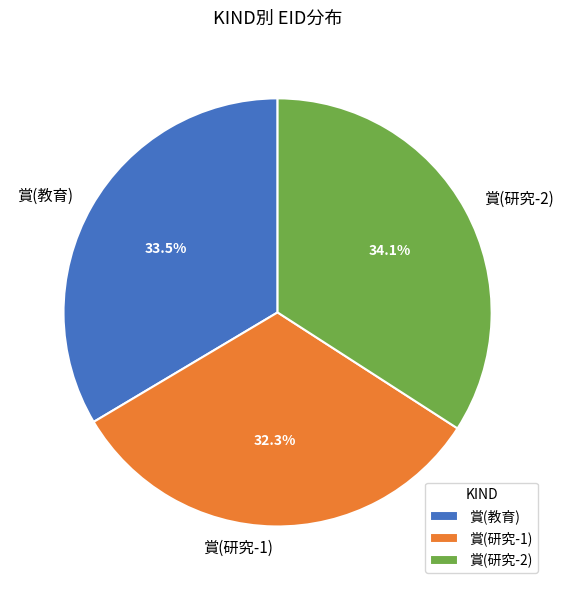

Which slice is the smallest?

賞(研究-1)